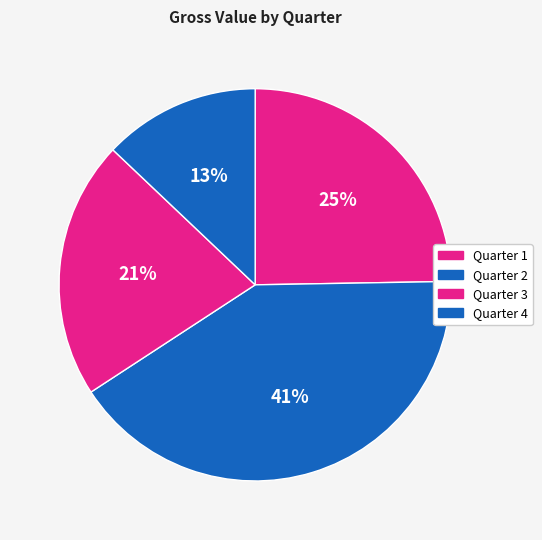

How many segments does this pie chart have?

4